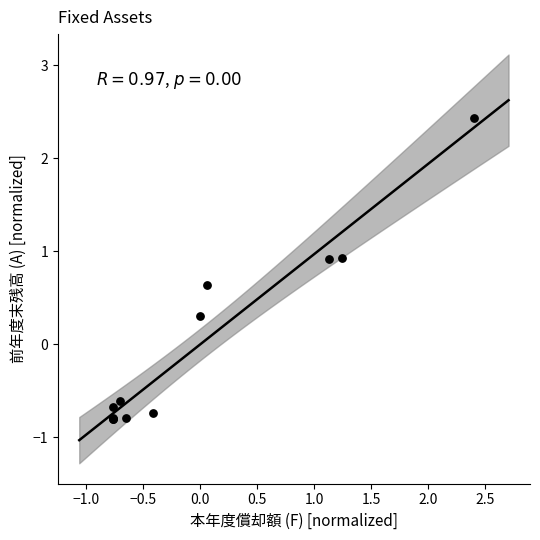

What Y value in the scatter plot is closest to 0?

0.3